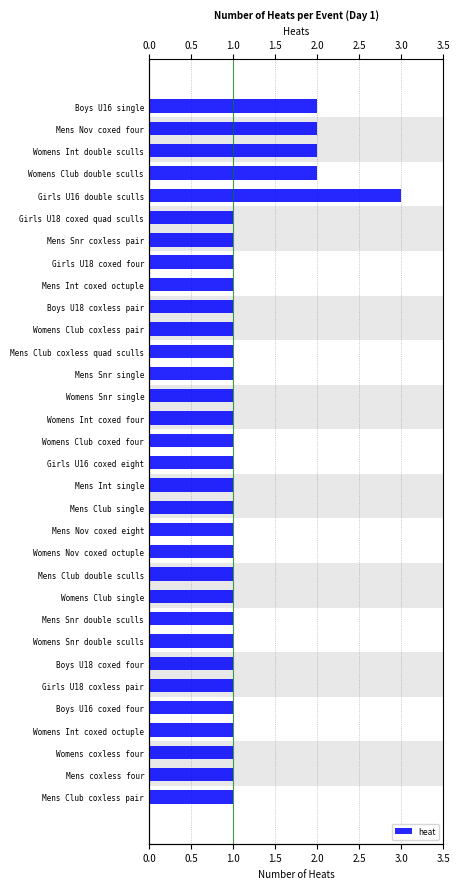

What value does the data have at Womens Int double sculls?

2